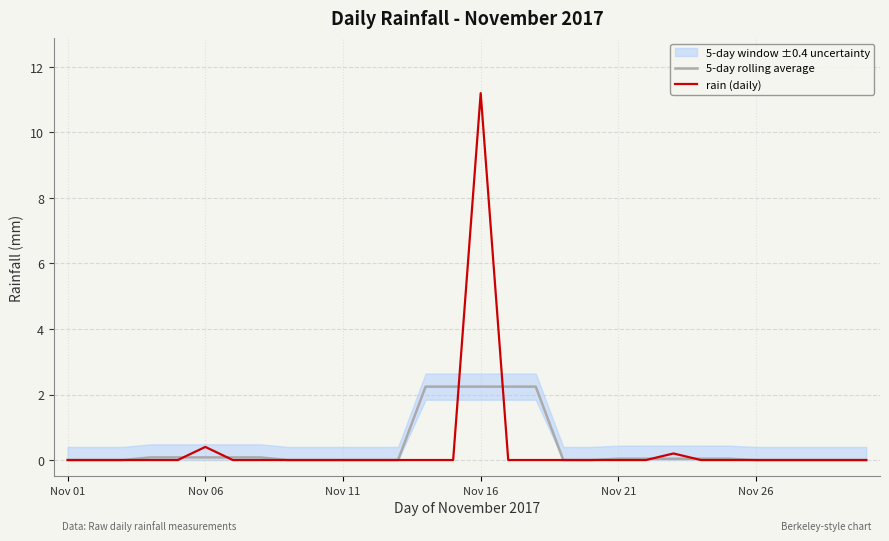

What is the average value of the rain (daily) series?

0.4